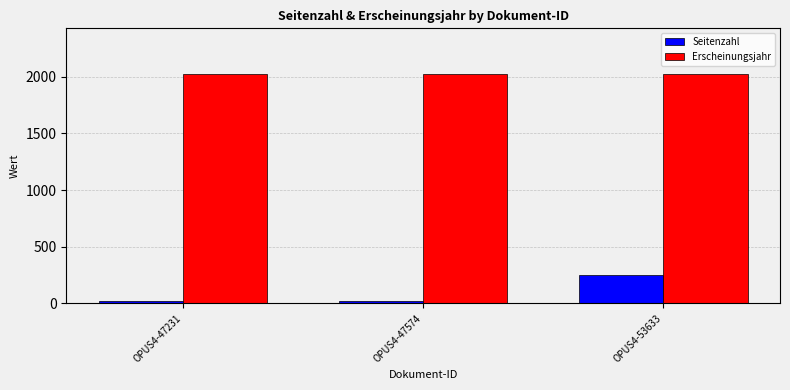

Rank the series at OPUS4-53633 from highest to lowest value.

Erscheinungsjahr, Seitenzahl